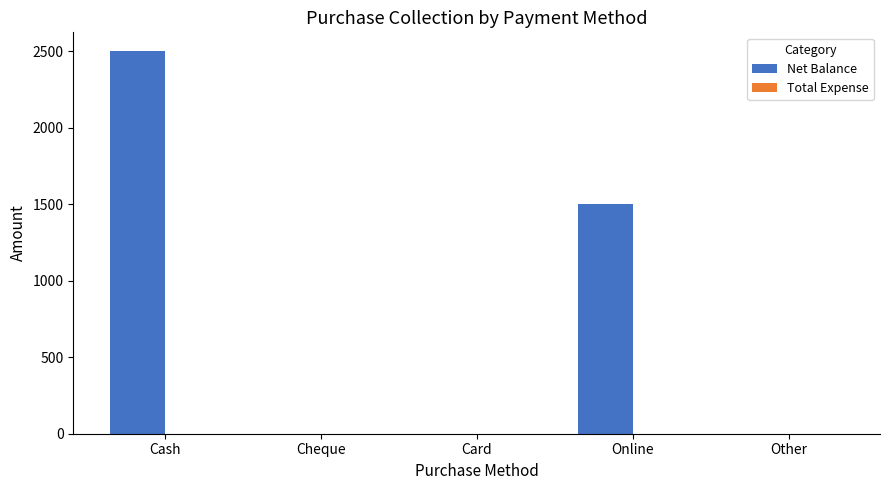

What is the sum of the values at Cash and Card?

2500